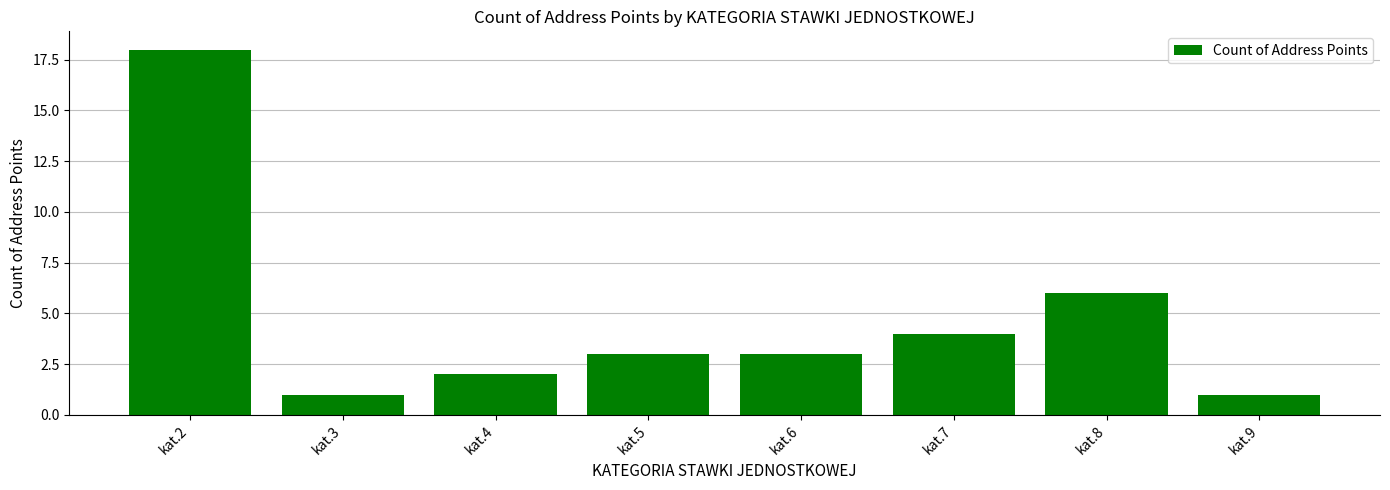

Reading left to right, list all the values displayed in this chart.

kat.2=18	kat.3=1	kat.4=2	kat.5=3	kat.6=3	kat.7=4	kat.8=6	kat.9=1